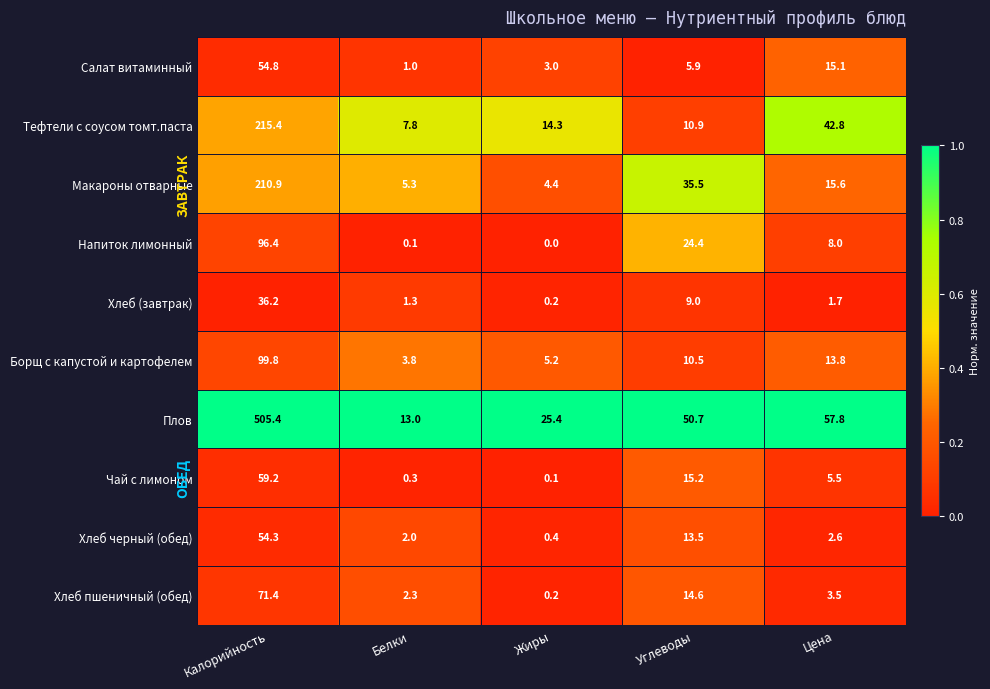

What is the difference between the second highest and minimum values in the Хлеб черный (обед) series?

13.1